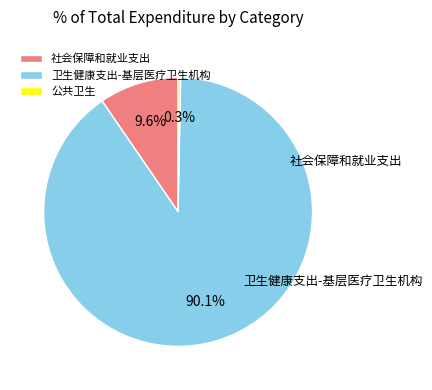

Rank the categories by value from highest to lowest.

卫生健康支出-基层医疗卫生机构, 社会保障和就业支出, 公共卫生